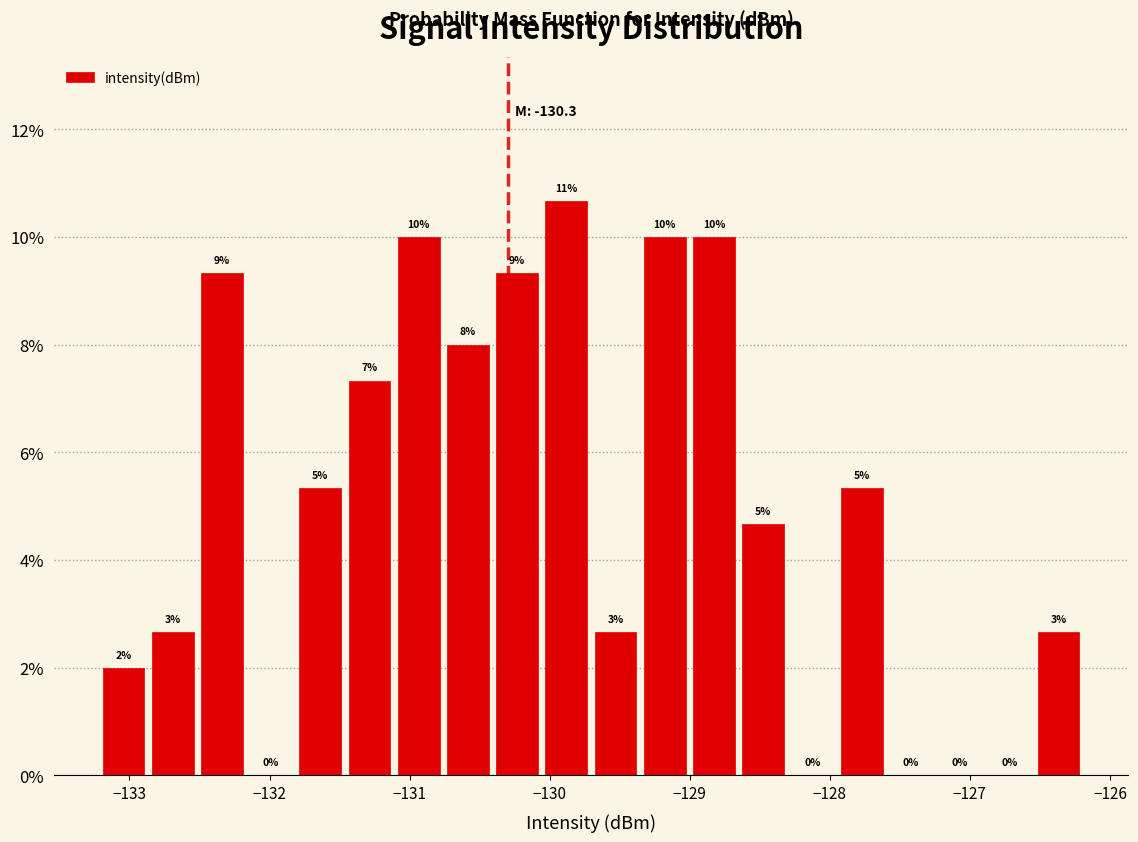

Around what value on the x-axis is the tallest bar? Give the approximate position of its centre, as read against the axis.

-129.9